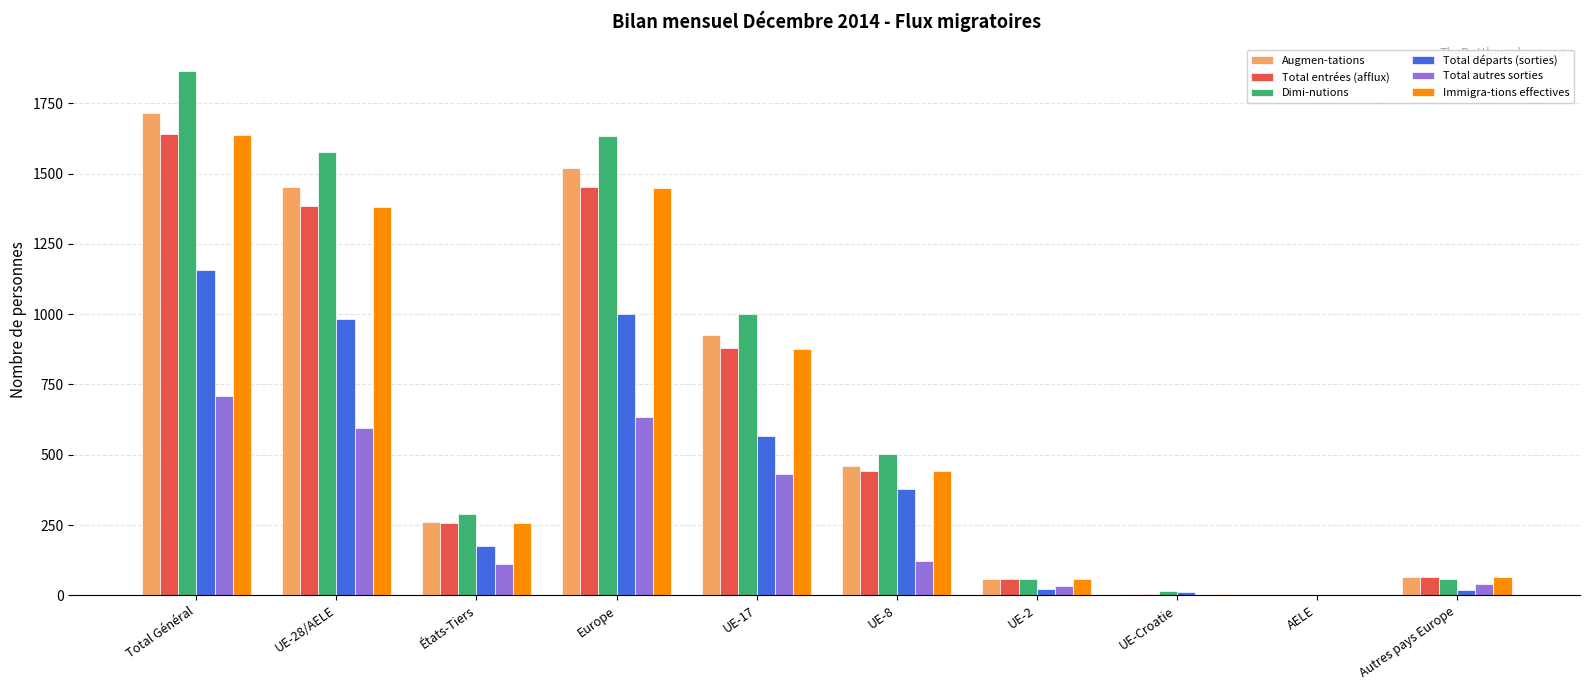

Where is Total autres sorties nearest to the value 354?

UE-17